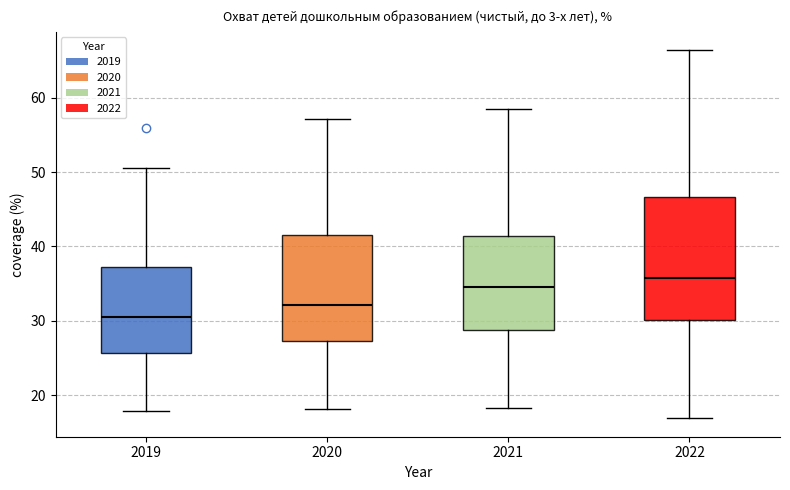

Reading left to right, transcribe this box plot: for each box, give where its median line is, the range the box spans, and where its two whiskers end, as read against the y-axis. The values are not printed on the chart, so give them approximately, as read against the axis.

2019: median 31, box 26 to 37, whiskers 18 to 51
2020: median 32, box 27 to 42, whiskers 18 to 57
2021: median 35, box 29 to 41, whiskers 18 to 58
2022: median 36, box 30 to 47, whiskers 17 to 66